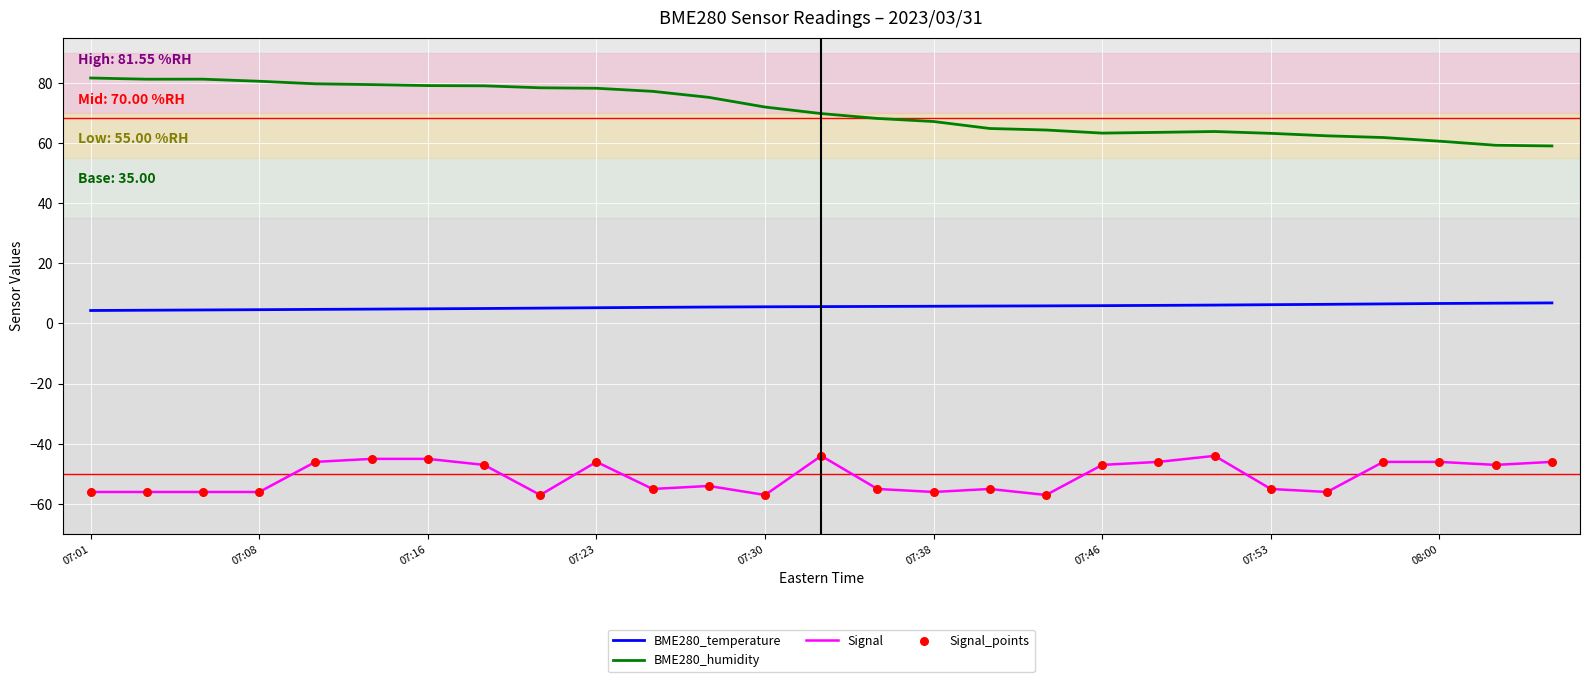

At how many categories does at least one series exceed 40?

27